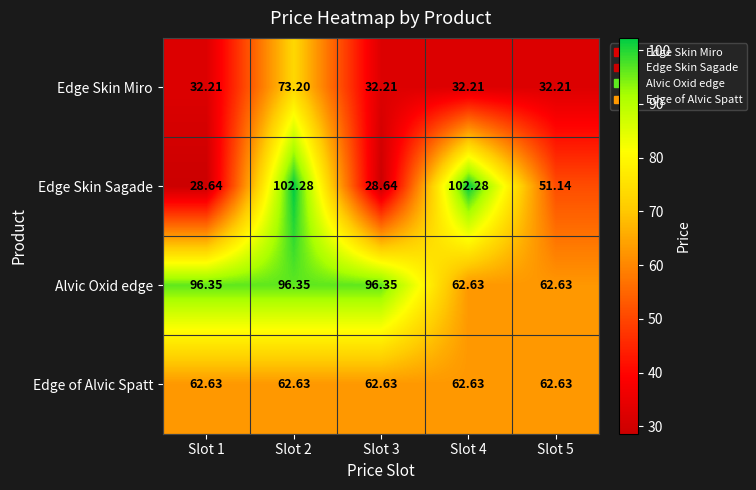

Which series has the largest total across all categories?

Alvic Oxid edge